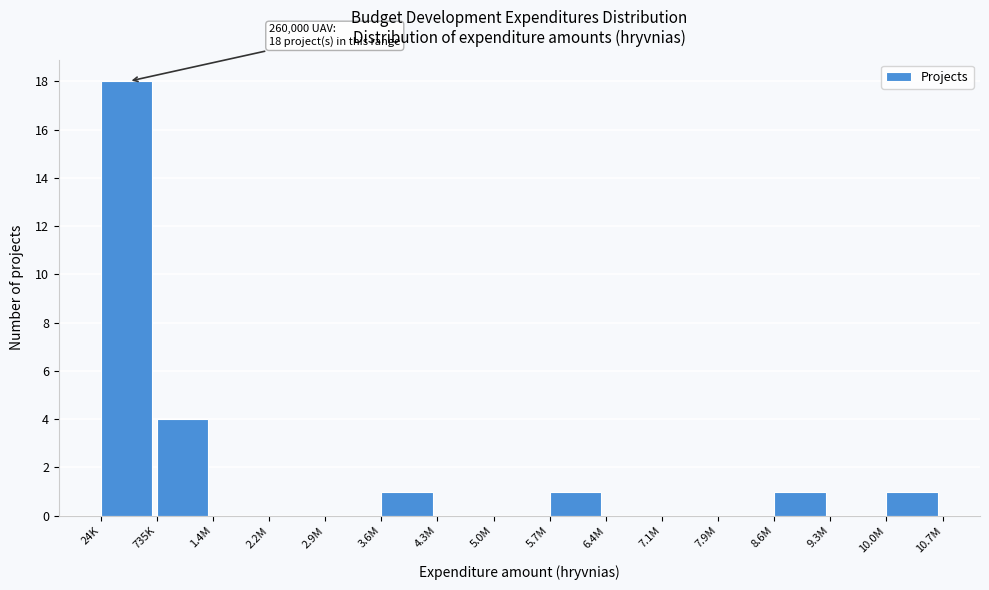

Reading left to right, list all the values displayed in this chart.

24K=18	735K=4	1.4M=0	2.2M=0	2.9M=0	3.6M=1	4.3M=0	5.0M=0	5.7M=1	6.4M=0	7.1M=0	7.9M=0	8.6M=1	9.3M=0	10.0M=1